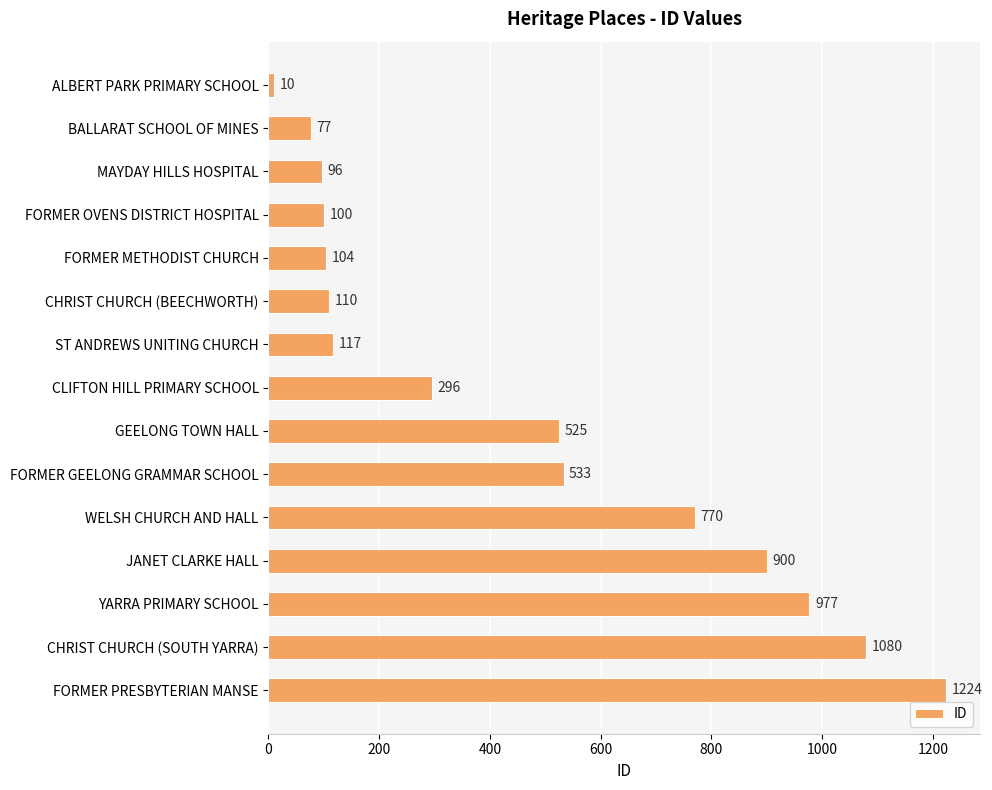

Which has a higher value, CLIFTON HILL PRIMARY SCHOOL or CHRIST CHURCH (BEECHWORTH)?

CLIFTON HILL PRIMARY SCHOOL